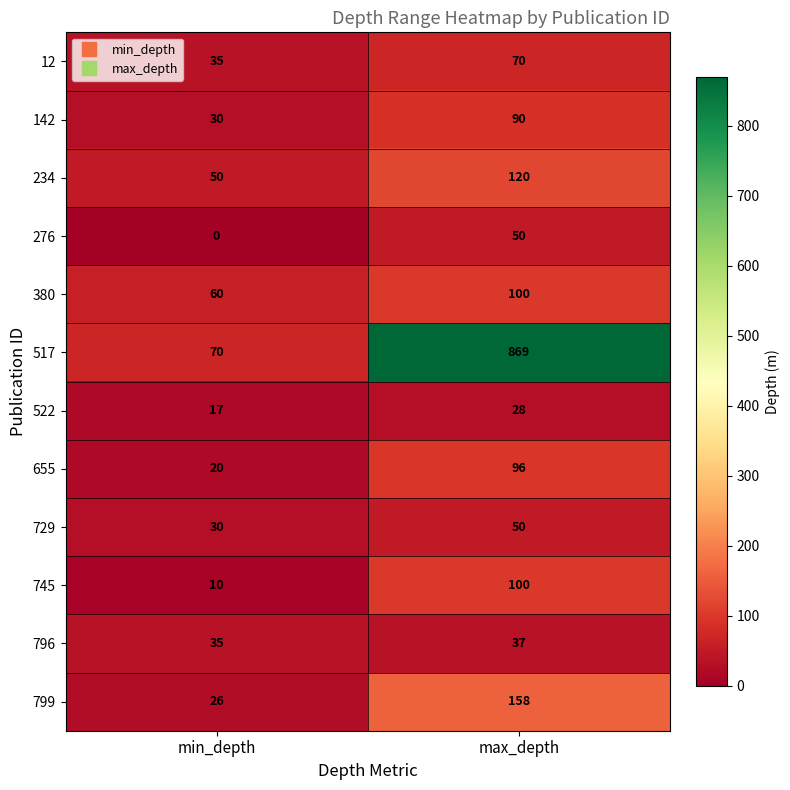

Which label corresponds to the smallest value in the chart?

min_depth